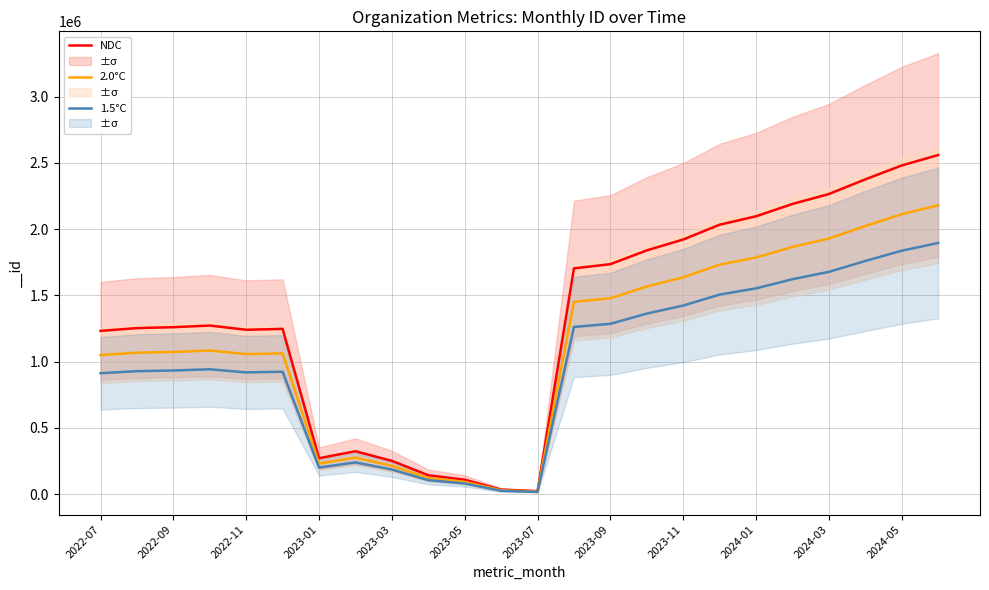

How many interior local valleys does the 2.0°C series have?

3